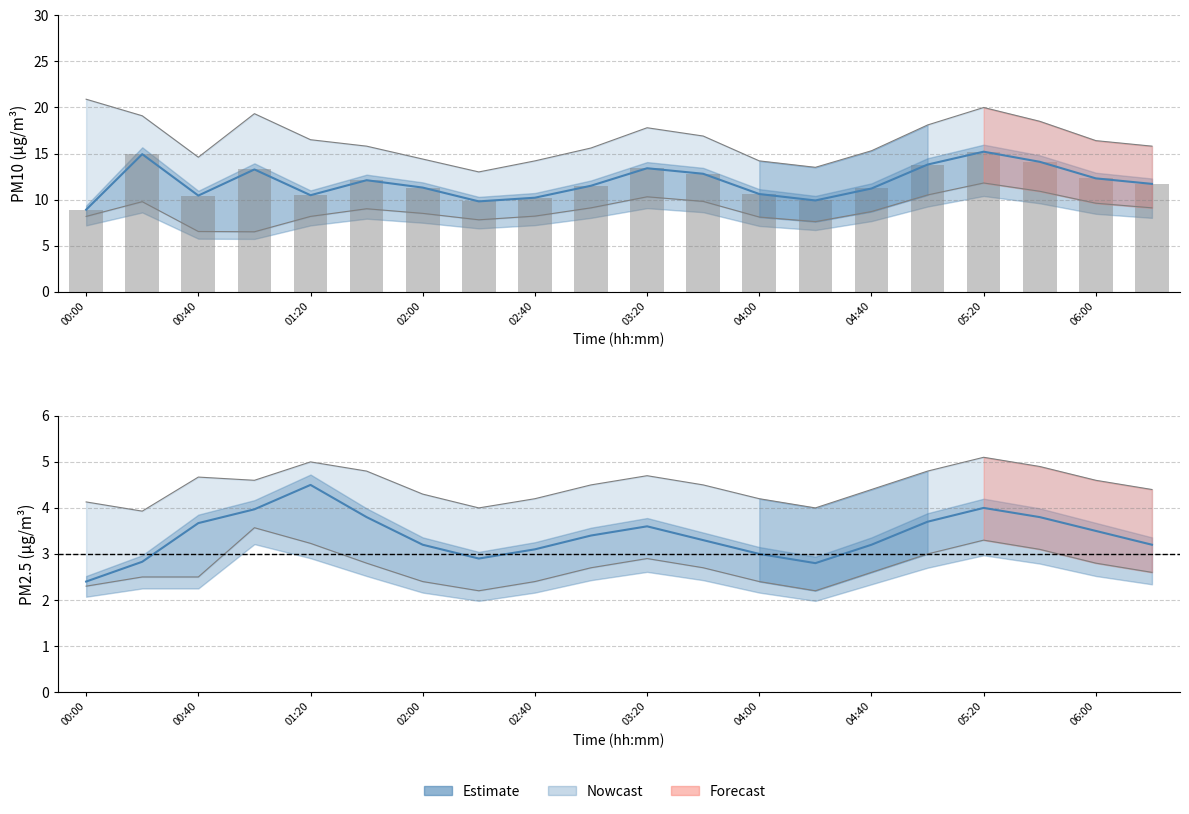

Are the bars grouped side by side (vs. stacked)?

No